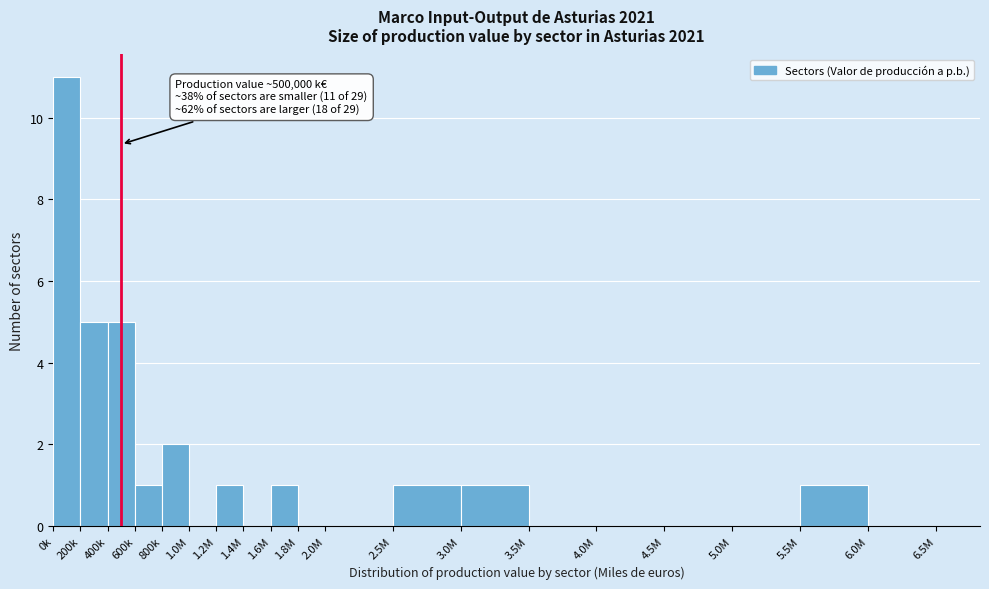

Reading left to right, what are all the values shown in this chart?

0k=11	200k=5	400k=5	600k=1	800k=2	1.0M=0	1.2M=1	1.4M=0	1.6M=1	1.8M=0	2.0M=0	2.5M=1	3.0M=1	3.5M=0	4.0M=0	4.5M=0	5.0M=0	5.5M=1	6.0M=0